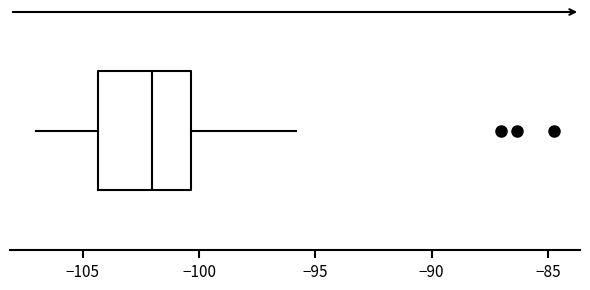

Read this box plot against the x-axis: the position of the median line, the range covered by the box, and the ends of both whiskers. The values are not printed on the chart, so give them approximately, as read against the axis.

median -102.0, box -104.5 to -100.5, whiskers -107.0 to -96.0